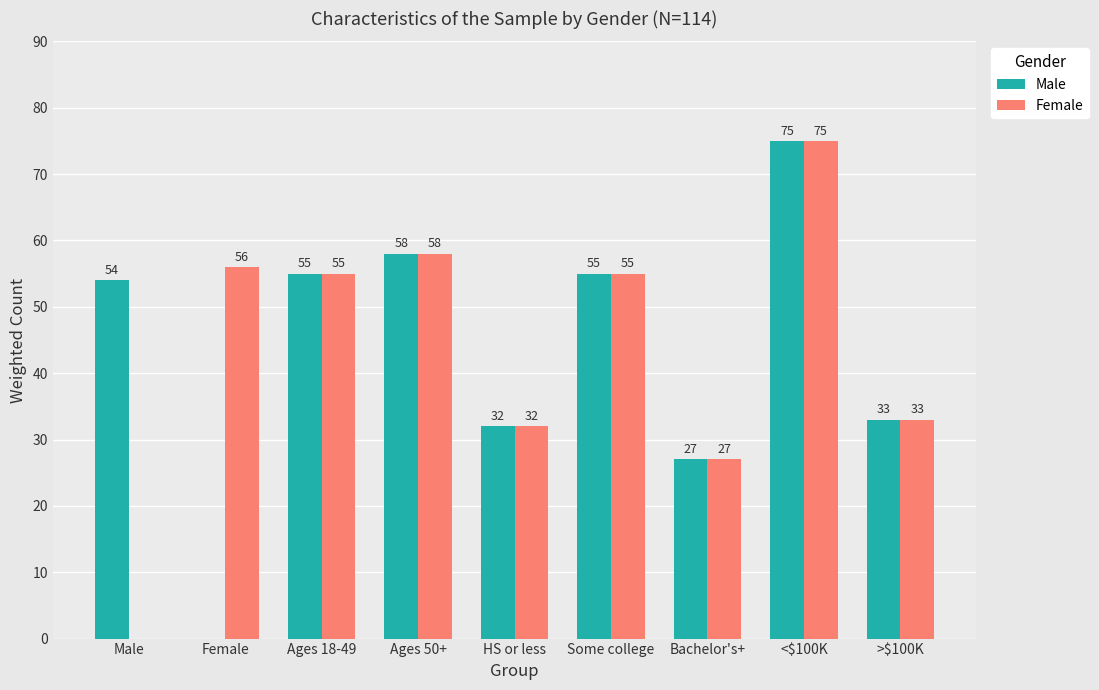

The Male series shows 32 at Female. True or false?

False